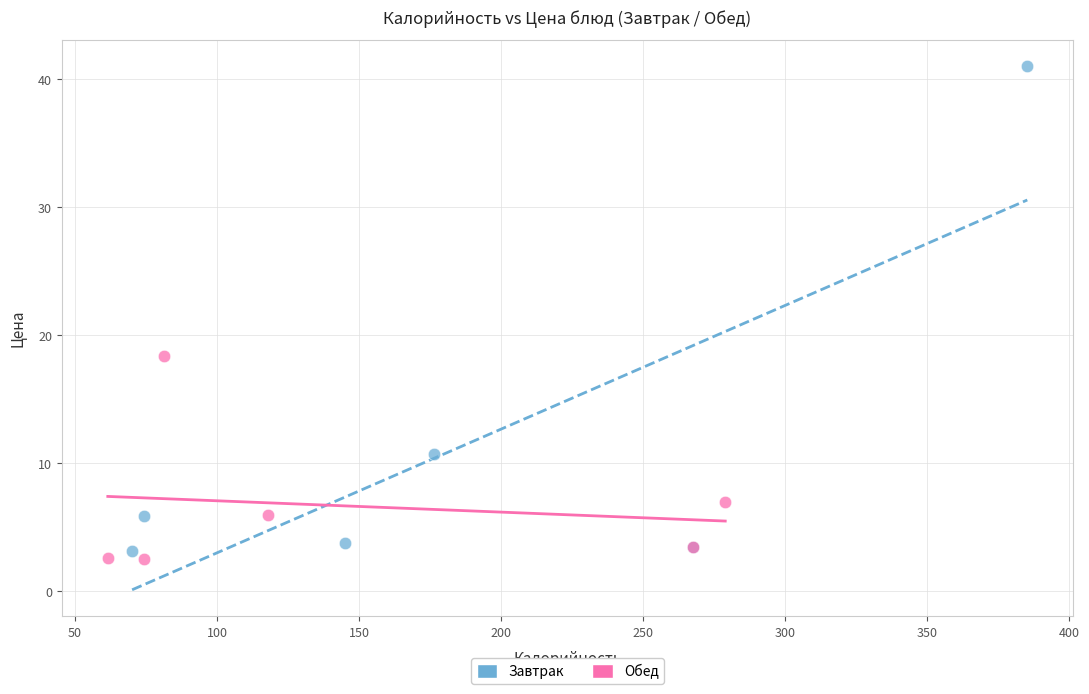

Which series has the widest spread of Y values?

Завтрак